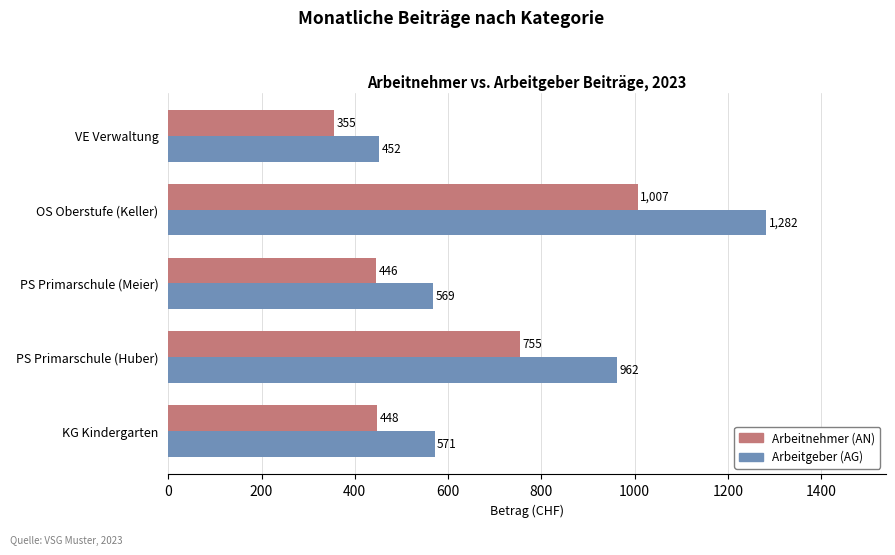

The Arbeitgeber (AG) series shows 236.0 at KG Kindergarten. True or false?

False